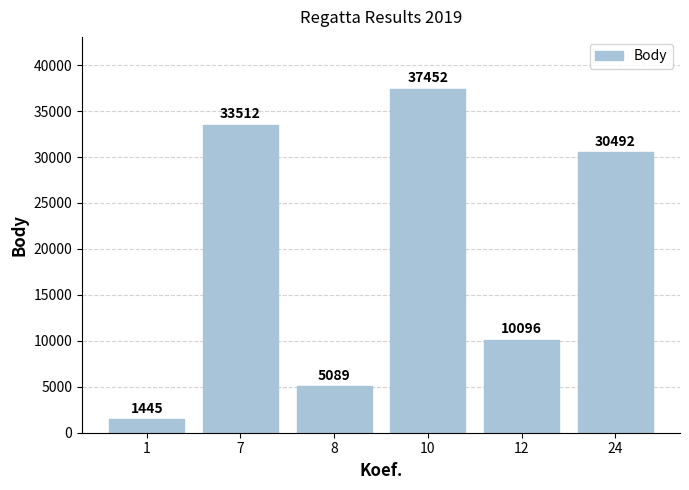

What is the value of the 5th bar from the left?

10096